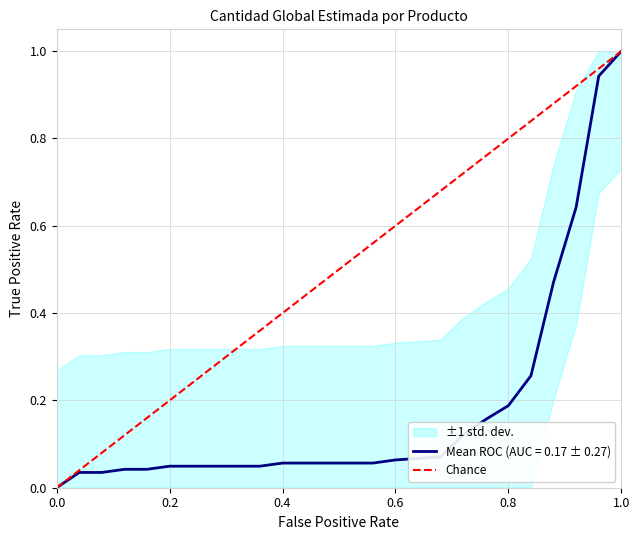

Is it true that Mean ROC (AUC = 0.17 ± 0.27) equals 0.0 at 0.4?

False